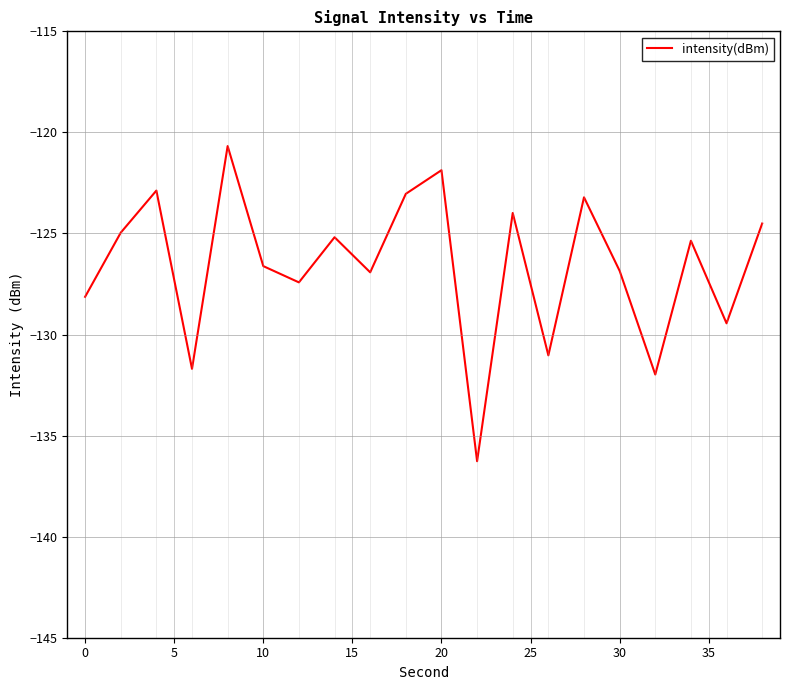

What is the smallest value displayed?

-136.3